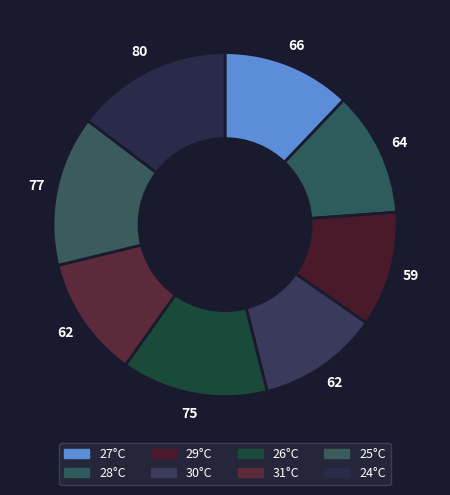

Count the number of slices in the pie.

8